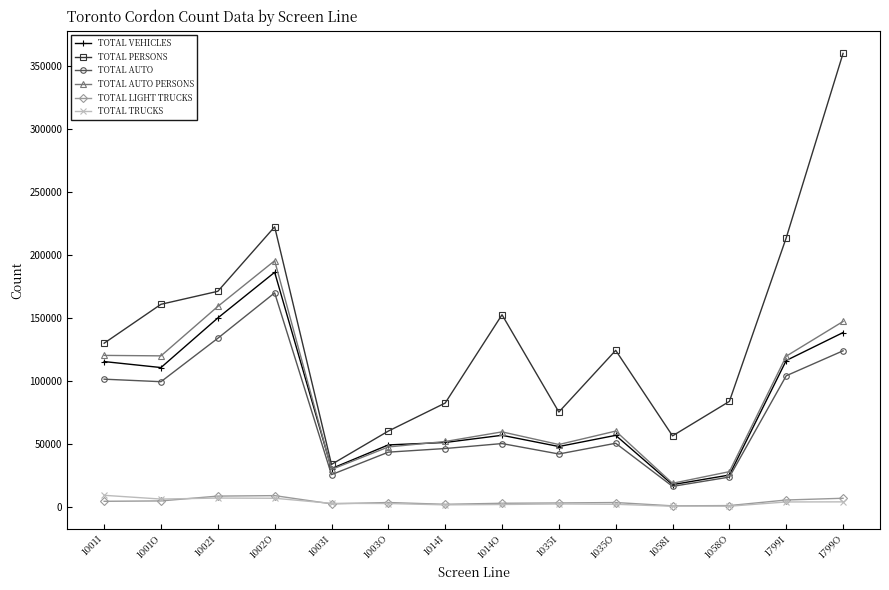

How many interior local peaks does the TOTAL PERSONS series have?

3